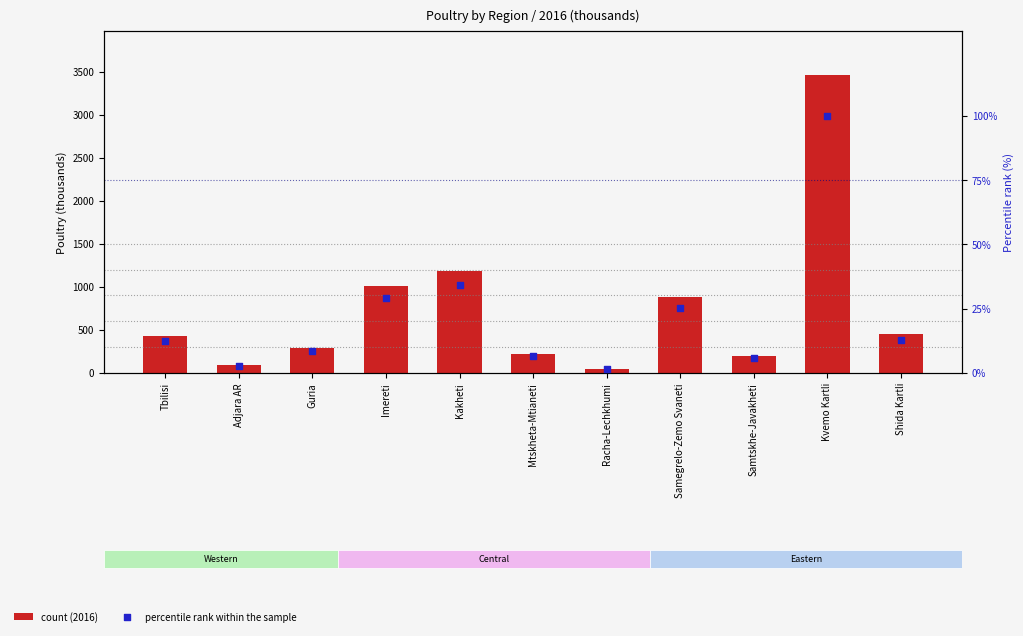

Which series has the widest spread of Y values?

count (2016)